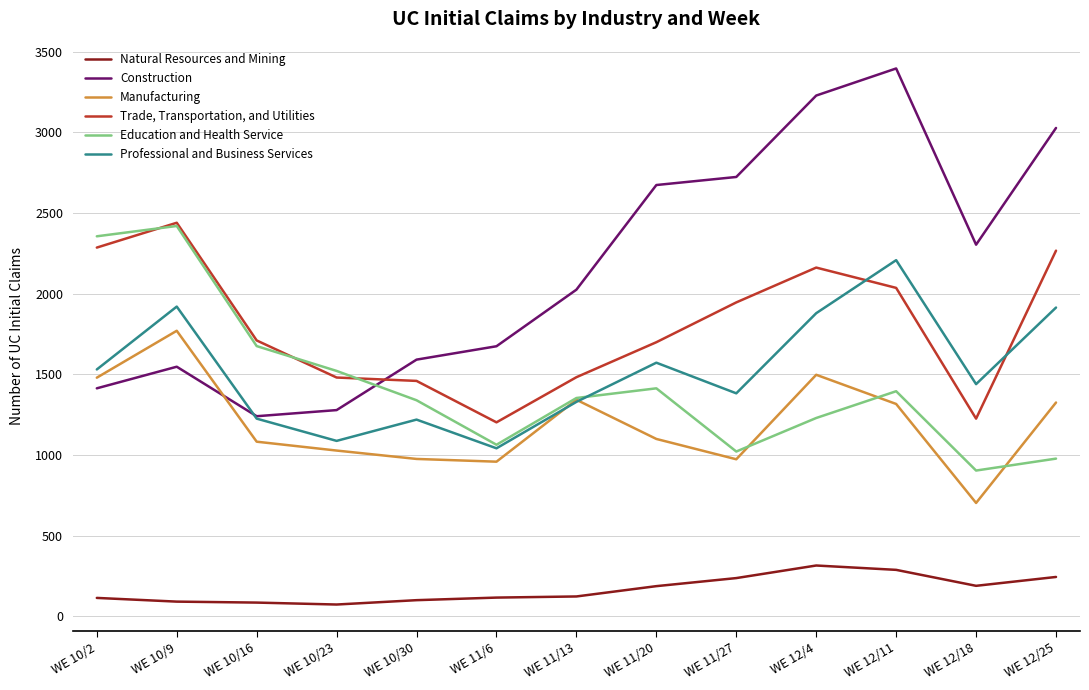

Does the chart display data point markers on the line(s)?

No